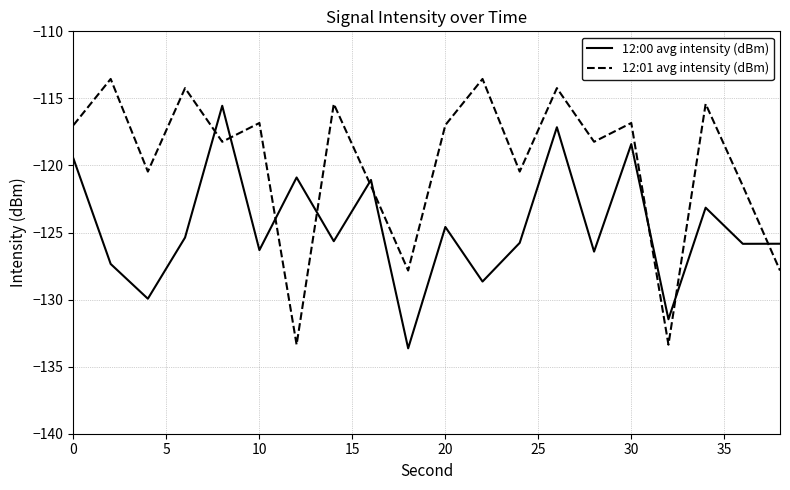

List the series in order of their peak value, lowest first.

12:00 avg intensity (dBm), 12:01 avg intensity (dBm)